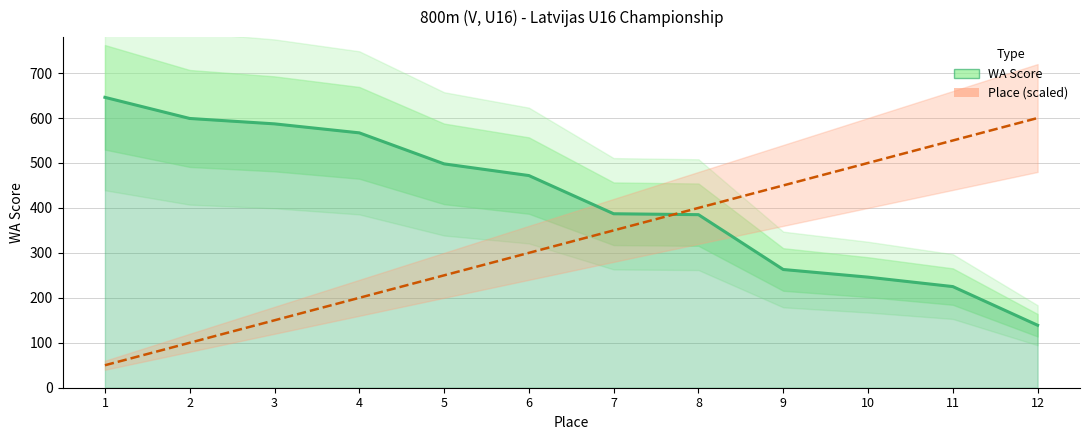

Which category has the lowest value in the WA Score series?

12